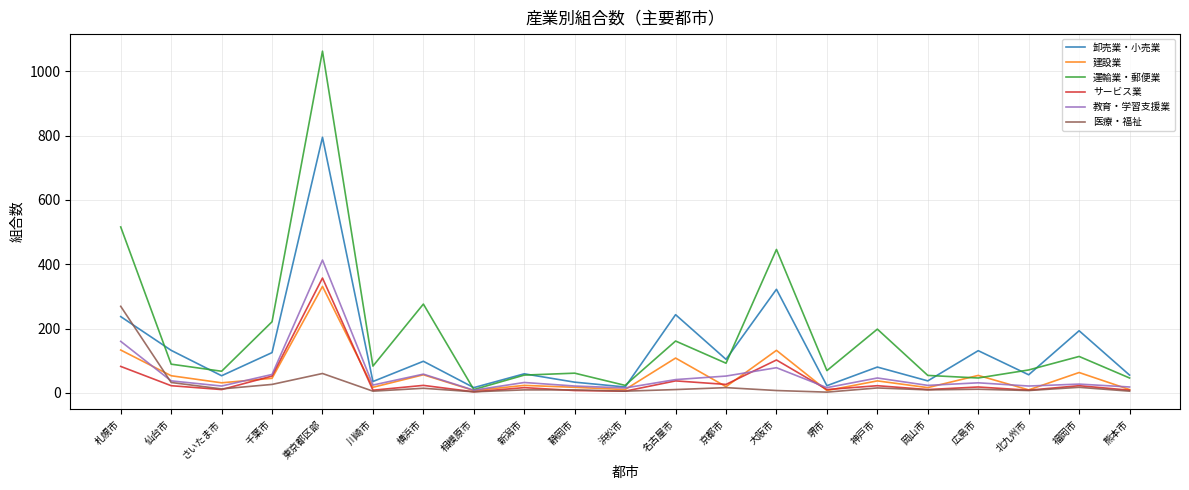

The value of 建設業 at 仙台市 is 53. True or false?

True